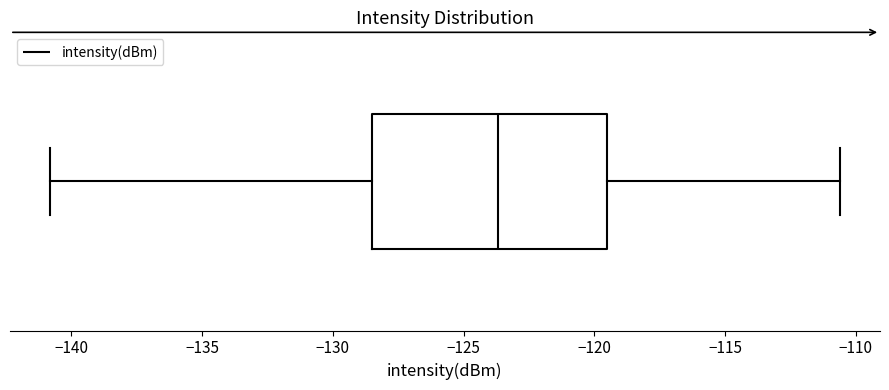

Transcribe this box plot: give where the median line is, the range the box spans, and where the two whiskers end, as read against the x-axis. The values are not printed on the chart, so give them approximately, as read against the axis.

median -123.5, box -128.5 to -119.5, whiskers -141.0 to -110.5